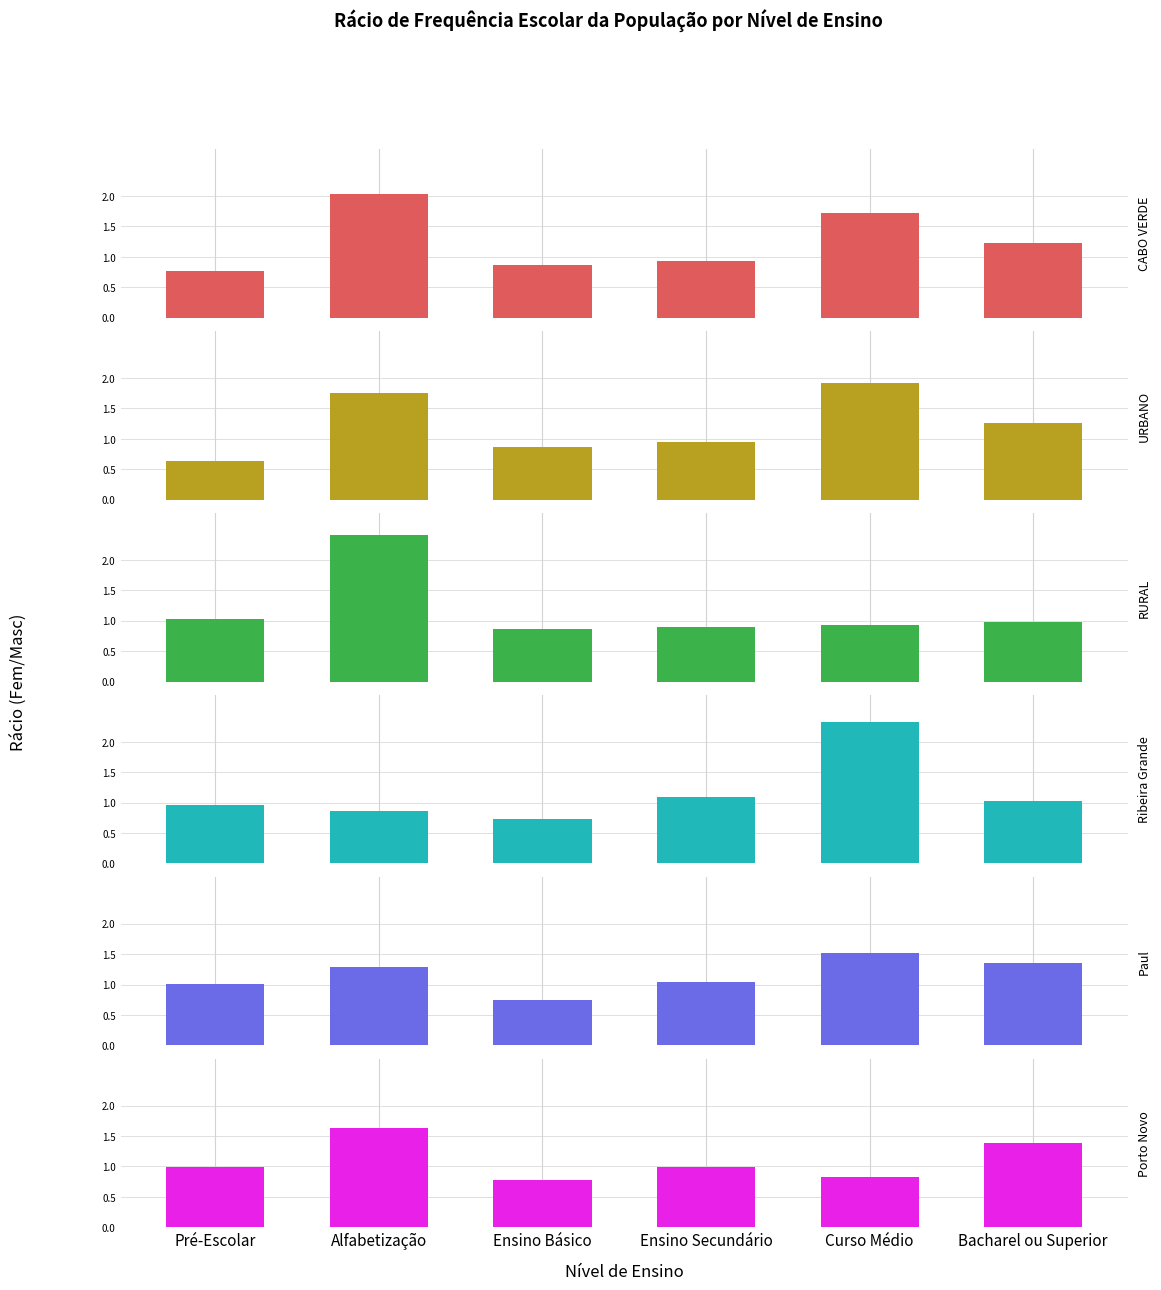

What is the minimum value shown in the chart?

0.6